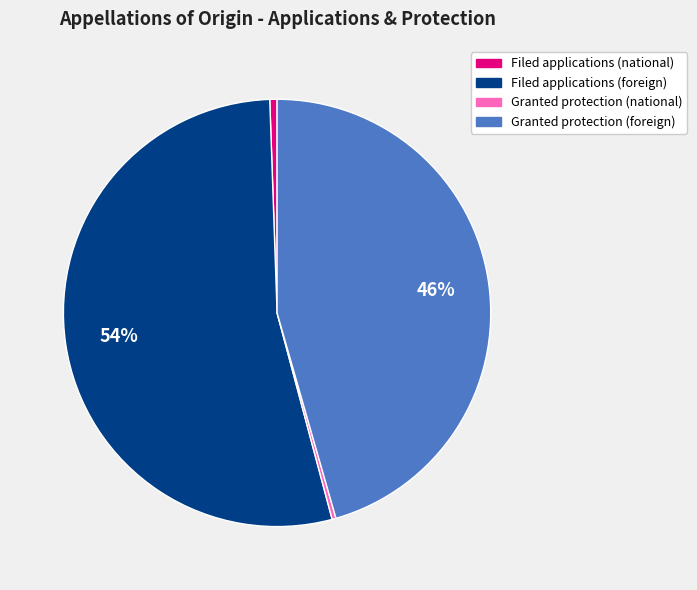

How many segments does this pie chart have?

4